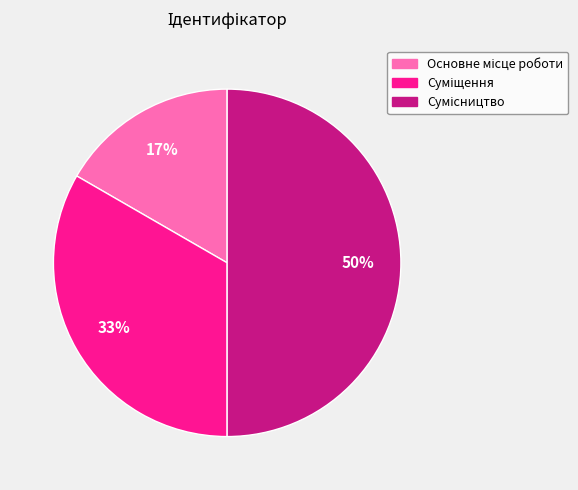

To the nearest percent, what is the difference between the largest and smallest slice percentages?

33%